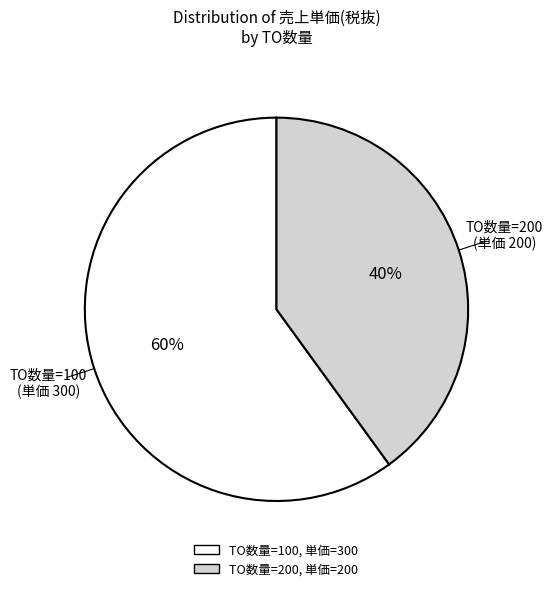

Is there a majority slice in this chart?

Yes